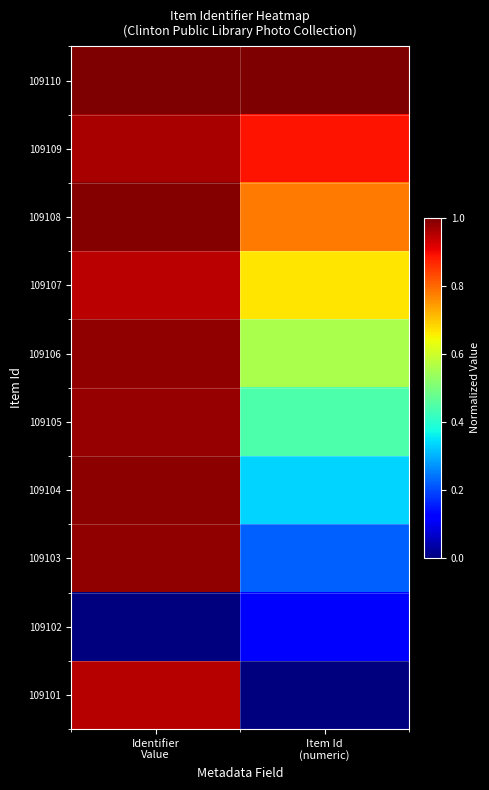

At which category does the chart reach its minimum across all series?

Identifier
Value